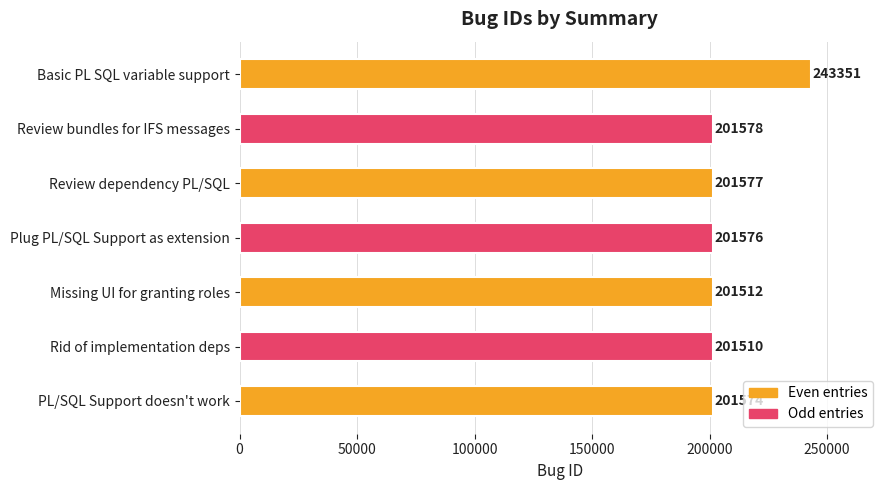

At which category does the chart reach its minimum across all series?

Rid of implementation deps